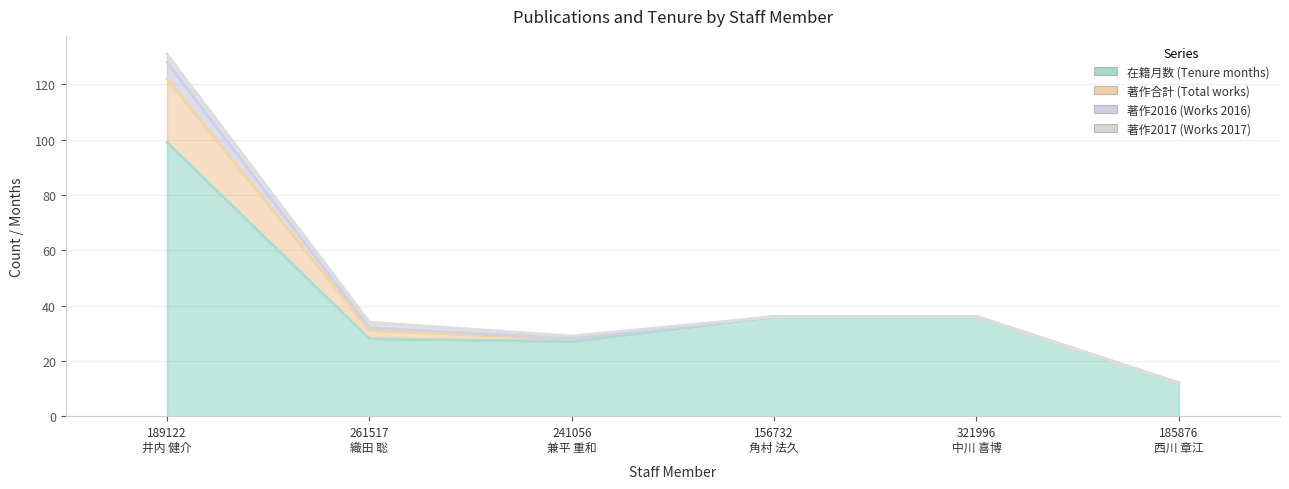

What is the label of the 6th point from the left?

185876
西川 章江